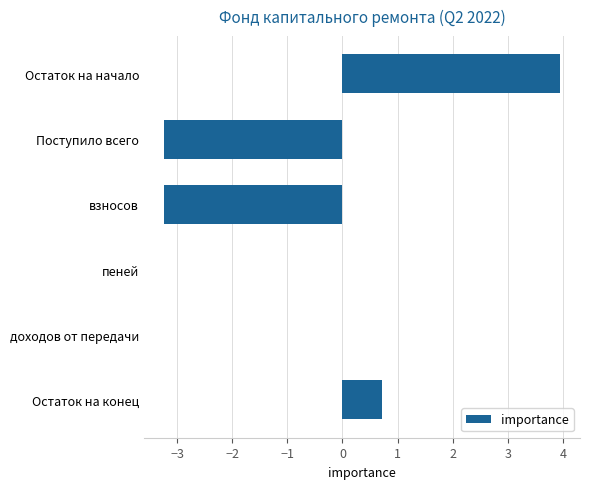

Reading top to bottom, transcribe all the data shown in this chart.

Остаток на начало=4.0	Поступило всего=-3.2	взносов=-3.2	пеней=0.0	доходов от передачи=0.0	Остаток на конец=0.7